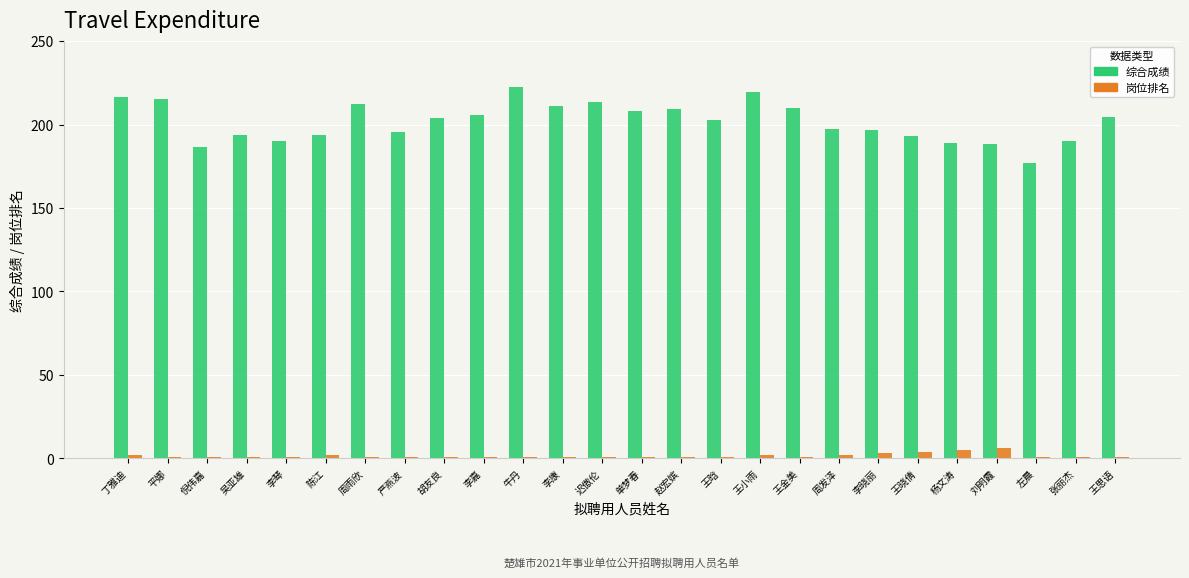

How many bars are there in total?

52